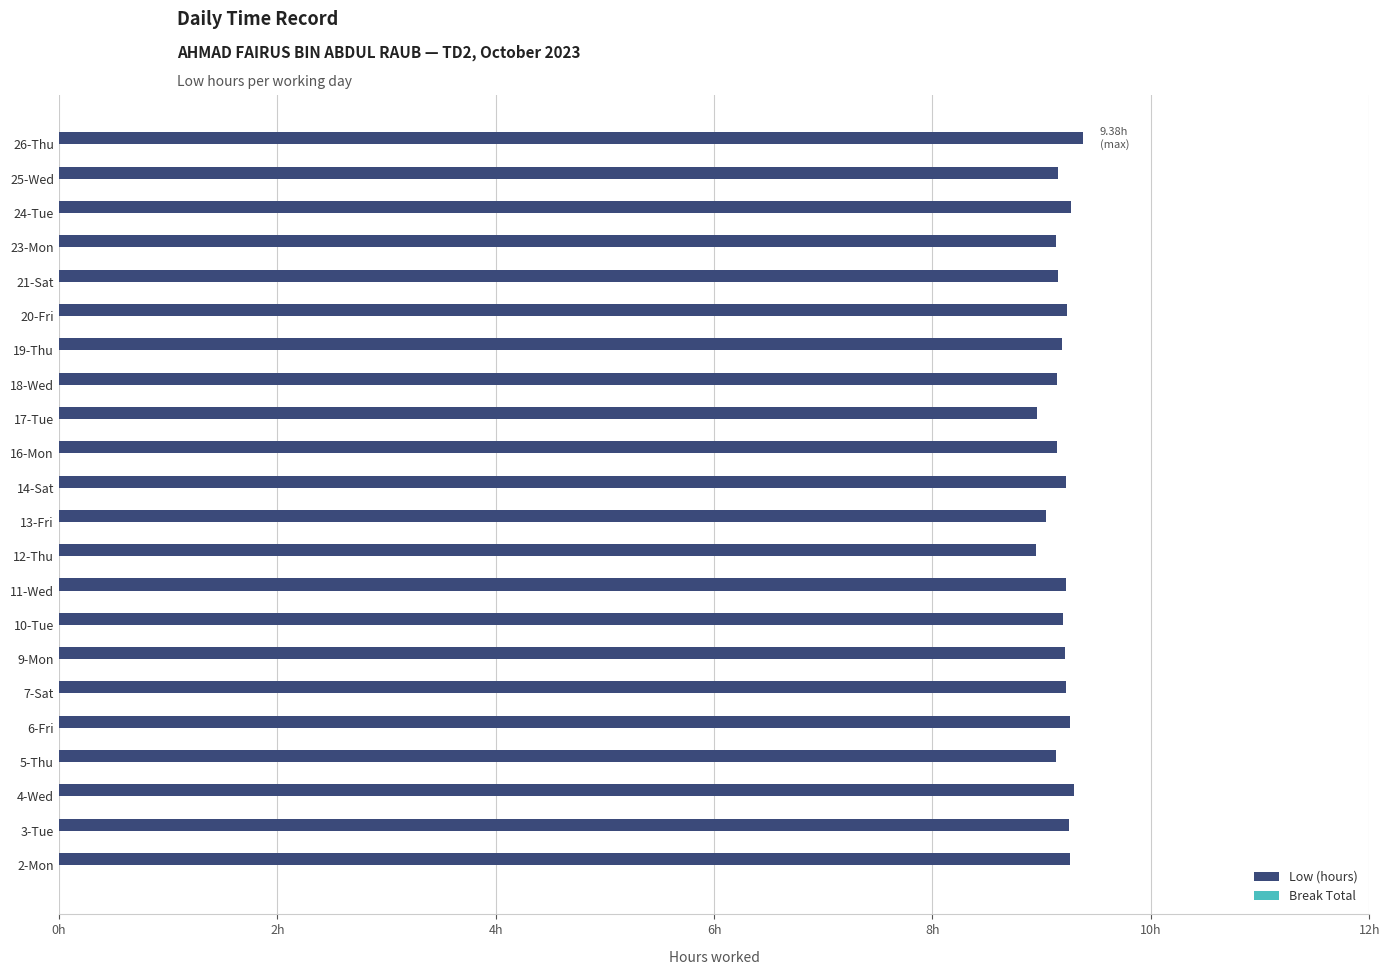

Does the chart contain any negative values?

No